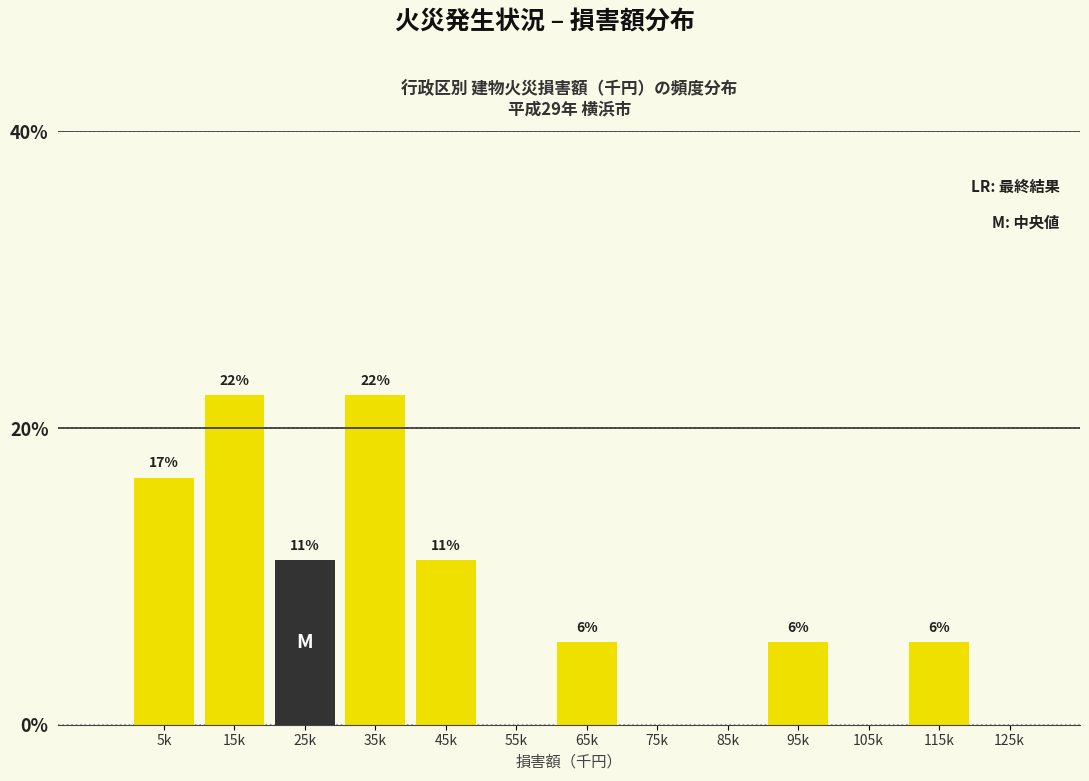

Are the bars horizontal?

No